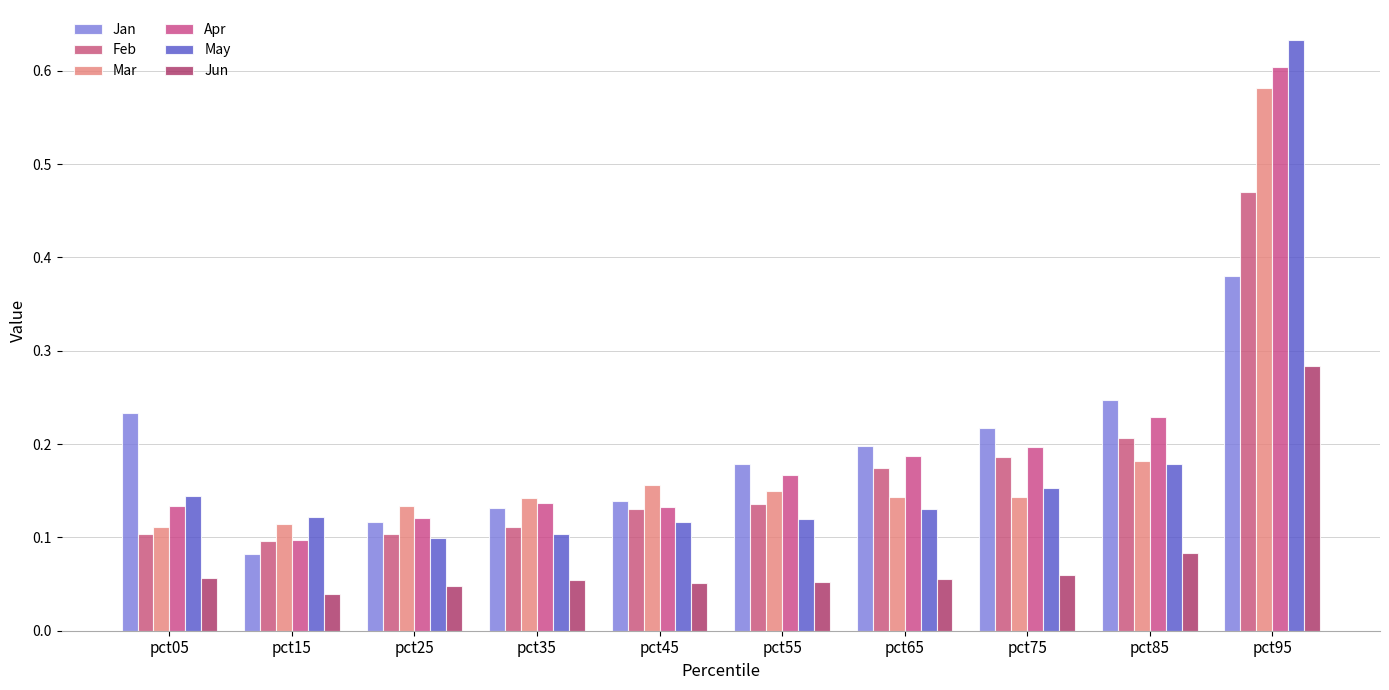

How many bars are there in total?

60